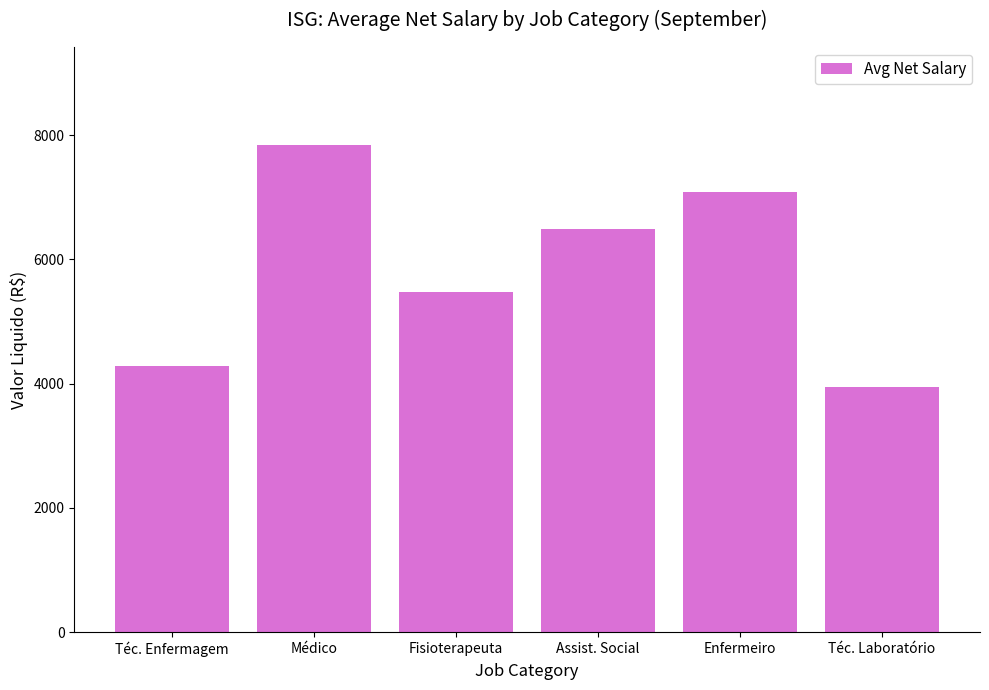

How many values are below 6490?

3